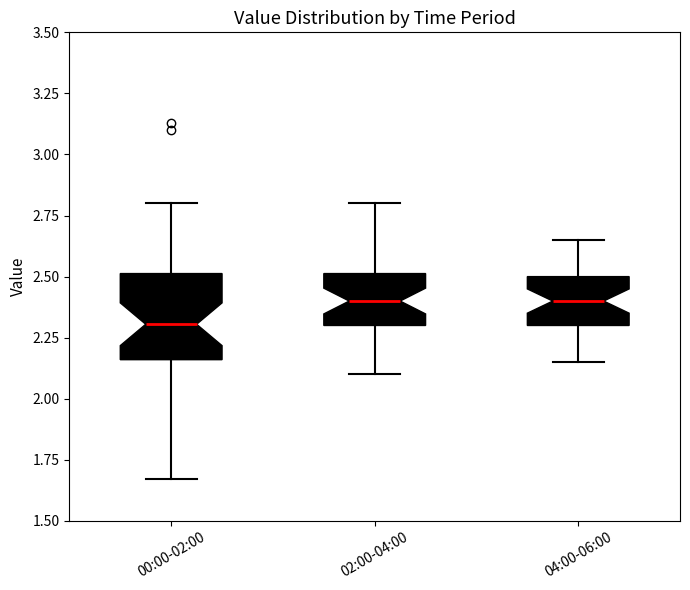

Reading left to right, read every box against the y-axis: the position of its median line, the range the box covers, and the ends of its whiskers. The values are not printed on the chart, so give them approximately, as read against the axis.

00:00-02:00: median 2.30, box 2.15 to 2.50, whiskers 1.65 to 2.80
02:00-04:00: median 2.40, box 2.30 to 2.50, whiskers 2.10 to 2.80
04:00-06:00: median 2.40, box 2.30 to 2.50, whiskers 2.15 to 2.65